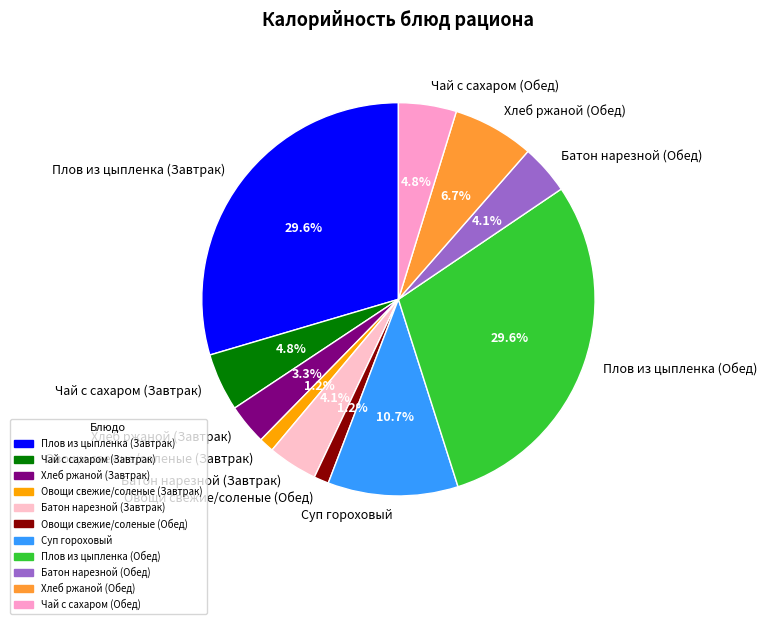

Is there a majority slice in this chart?

No